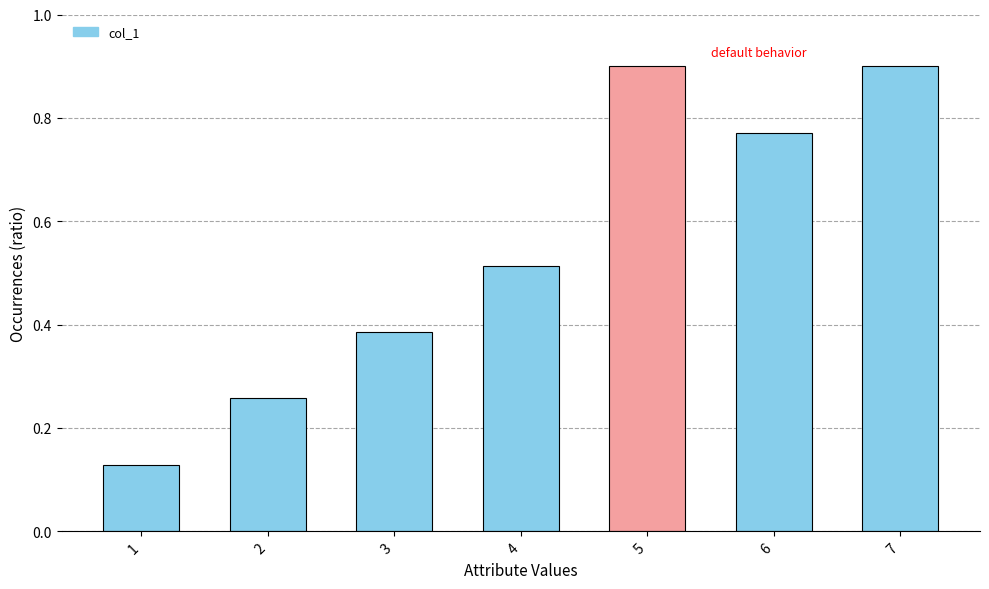

The value at 6 is 1.3. True or false?

False